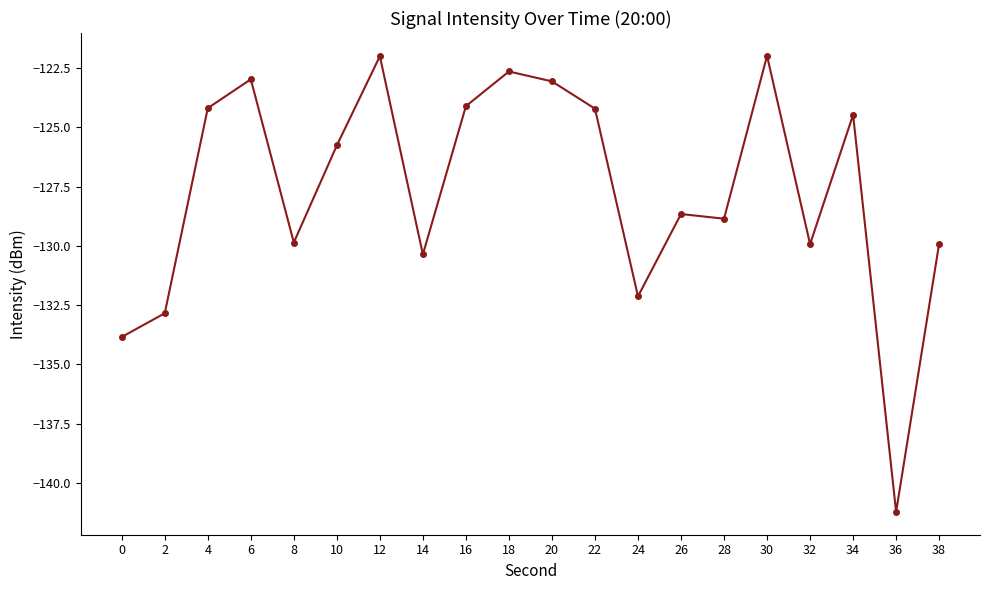

What is the smallest value displayed?

-141.2